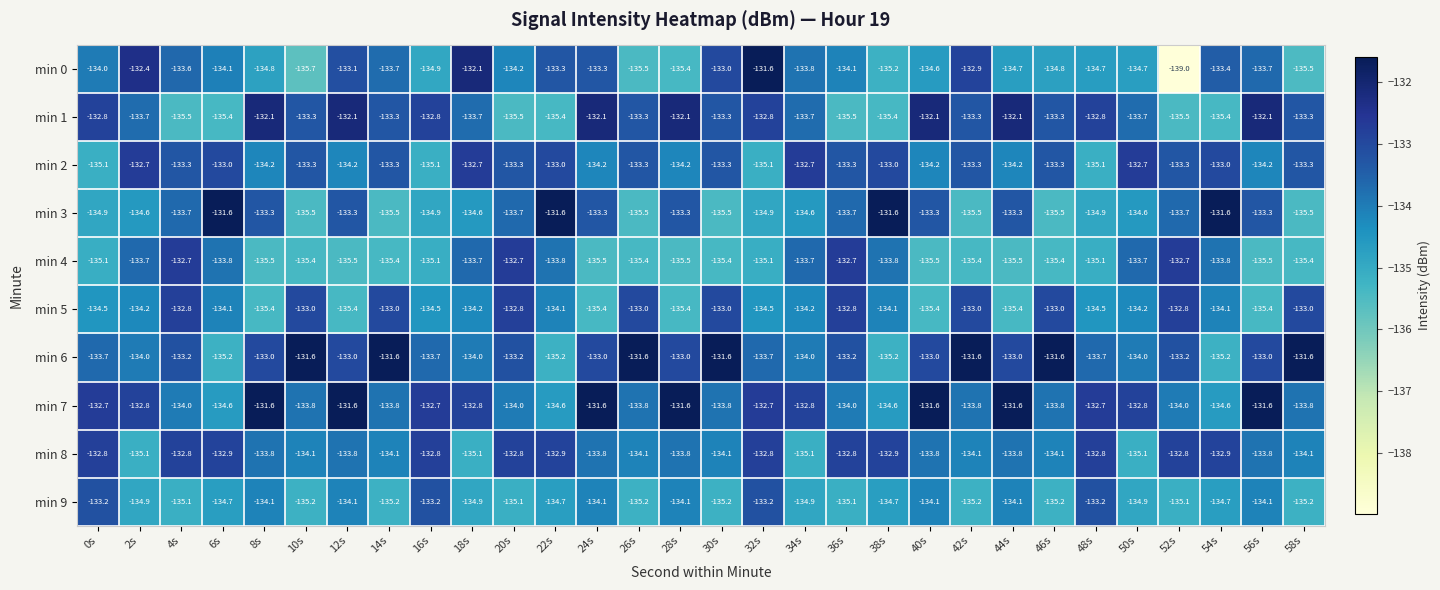

Count the number of data series in this chart.

10